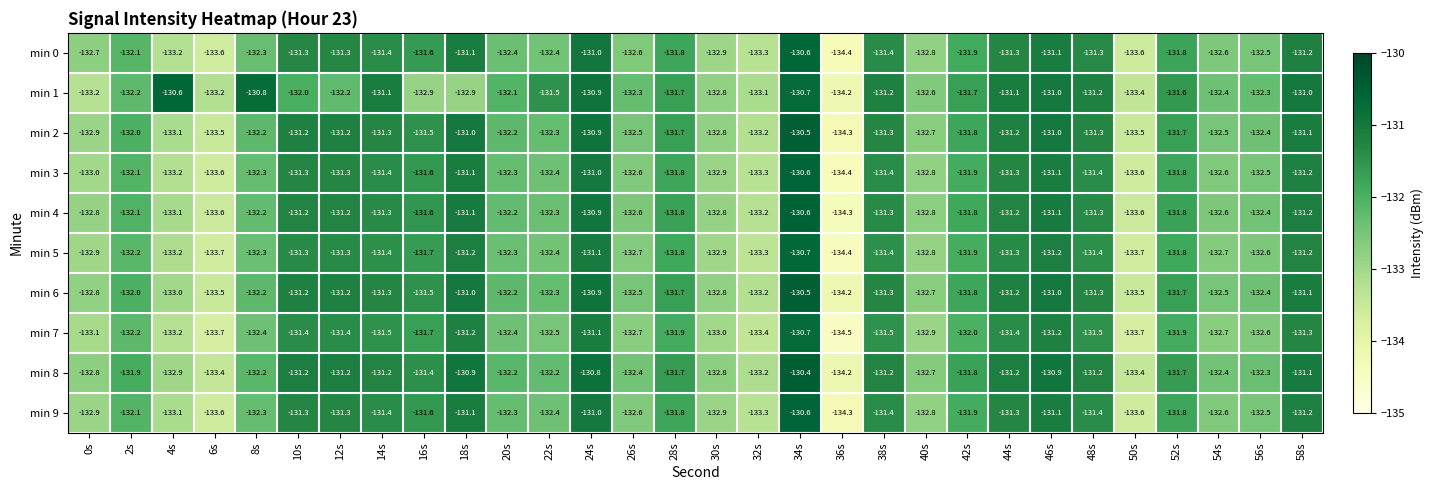

What is the sum of the min 4 values at 14s and 48s?

-262.6